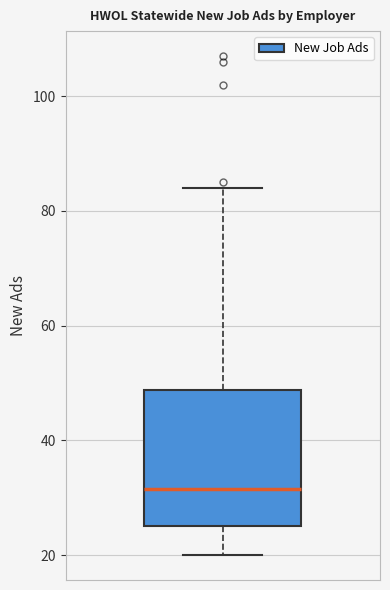

Transcribe this box plot: give where the median line is, the range the box spans, and where the two whiskers end, as read against the y-axis. The values are not printed on the chart, so give them approximately, as read against the axis.

median 32, box 26 to 48, whiskers 20 to 84